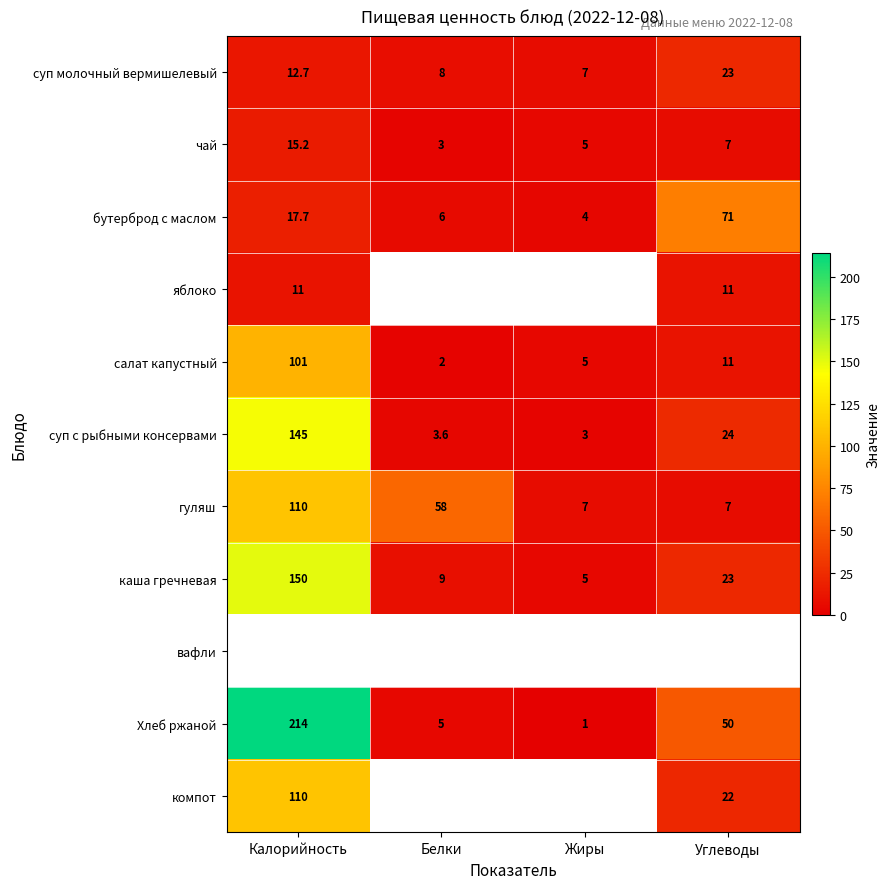

At how many categories does at least one series exceed 147?

1